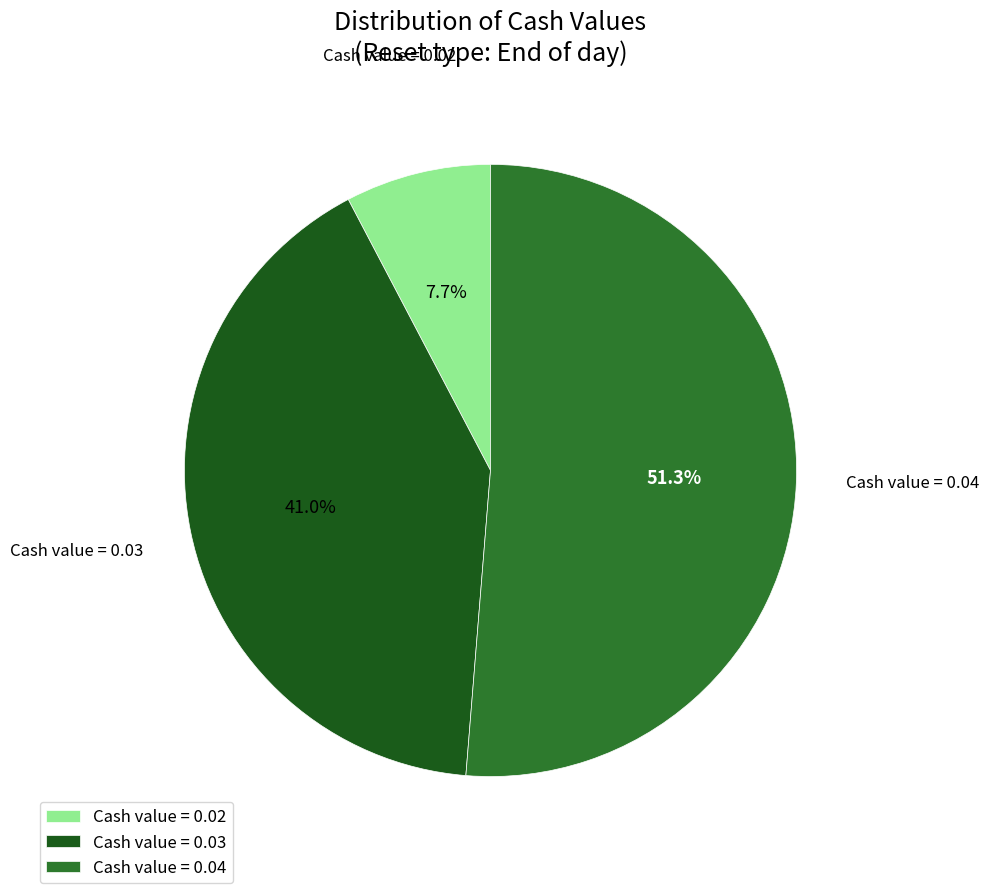

Which slice represents more than half of the pie?

Cash value = 0.04